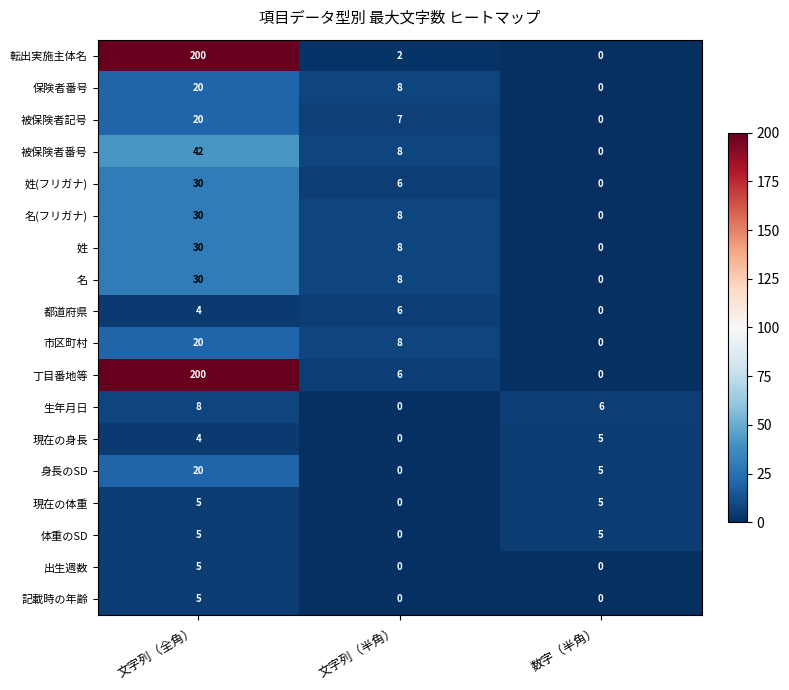

What is the difference between the 都道府県 values at 文字列（半角） and 数字（半角）?

6